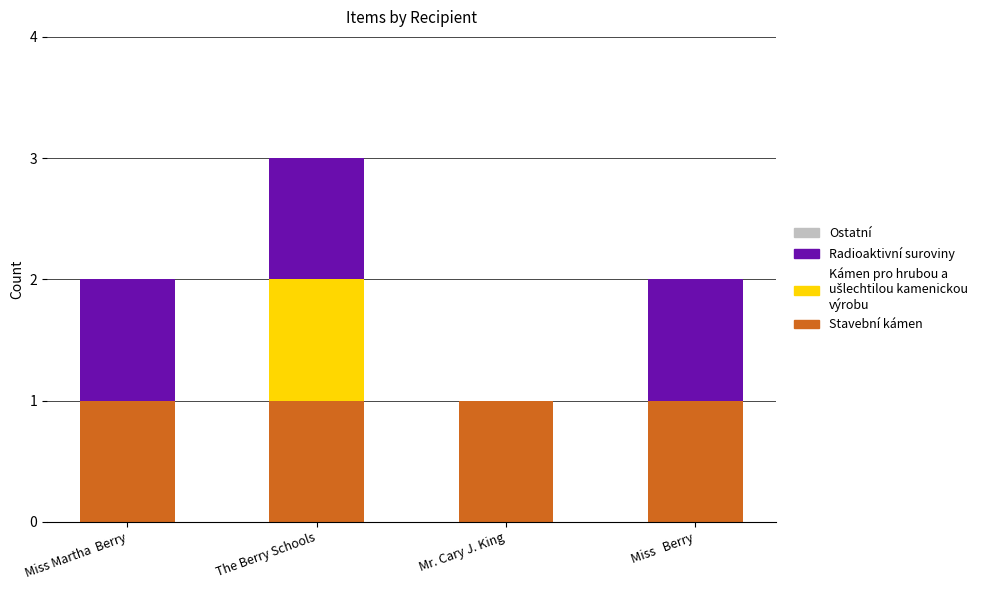

What is the sum of all Stavební kámen values?

4